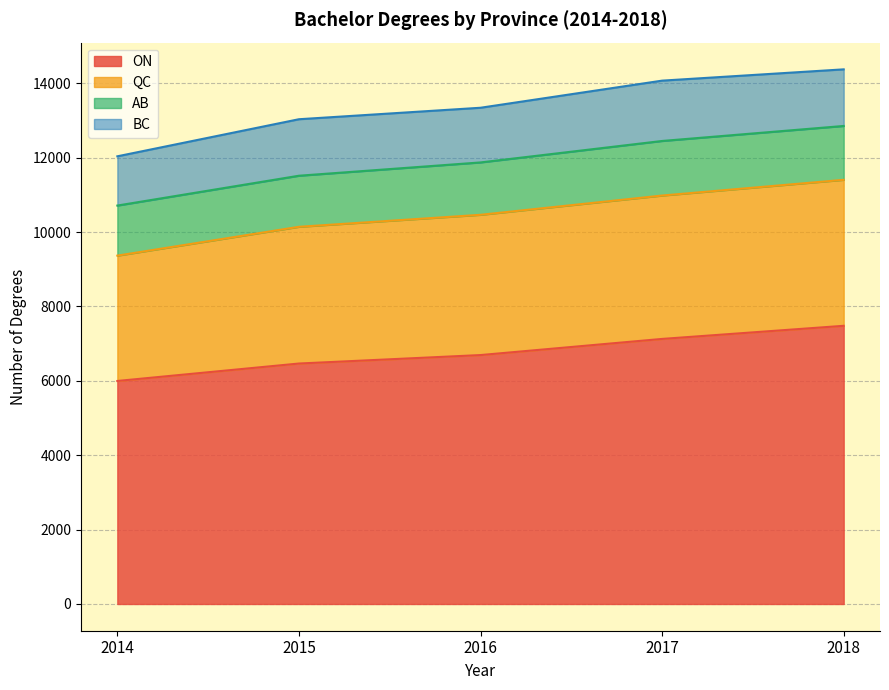

What is the difference between the maximum and minimum values in the BC series?

298.0